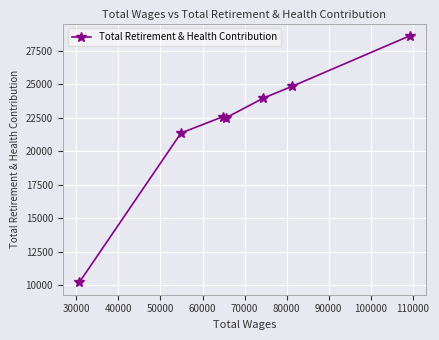

What is the value of the 3rd point from the left?

22568